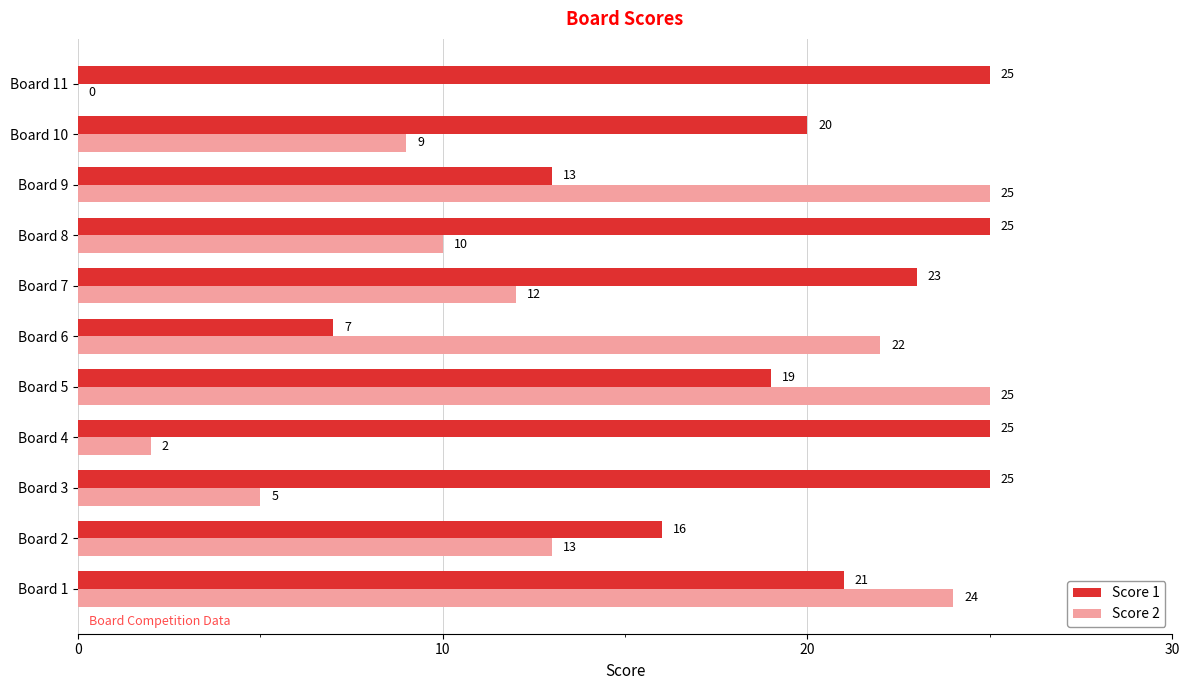

True or false: Score 2 has a value of 24 at Board 1.

True